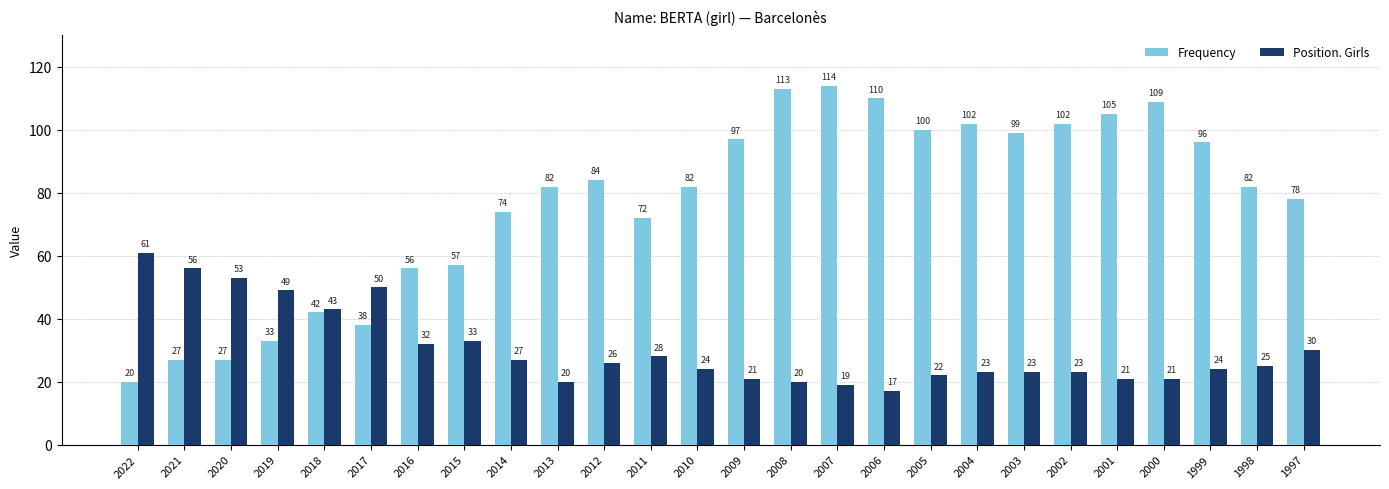

Rank the series at 2004 from lowest to highest value.

Position. Girls, Frequency